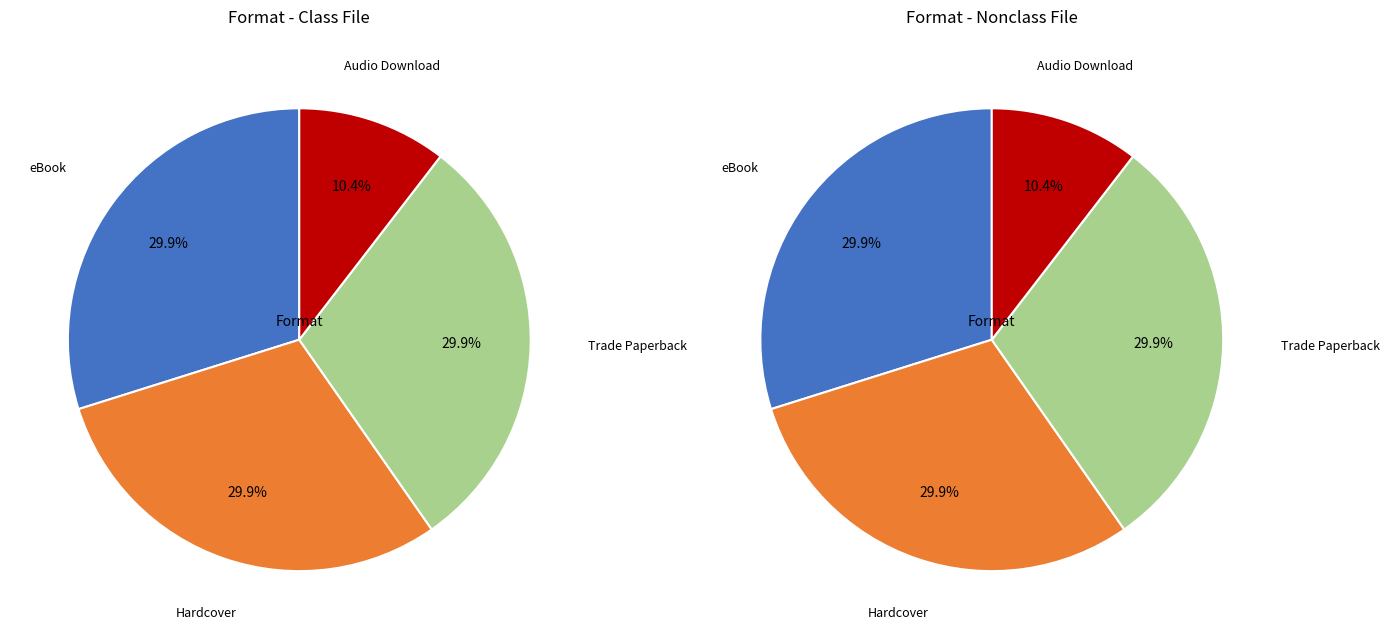

To the nearest percent, what portion does Trade Paperback represent?

30%